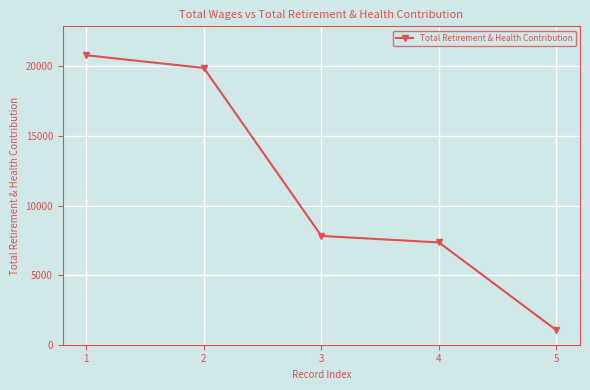

Does the chart have visible grid lines?

Yes